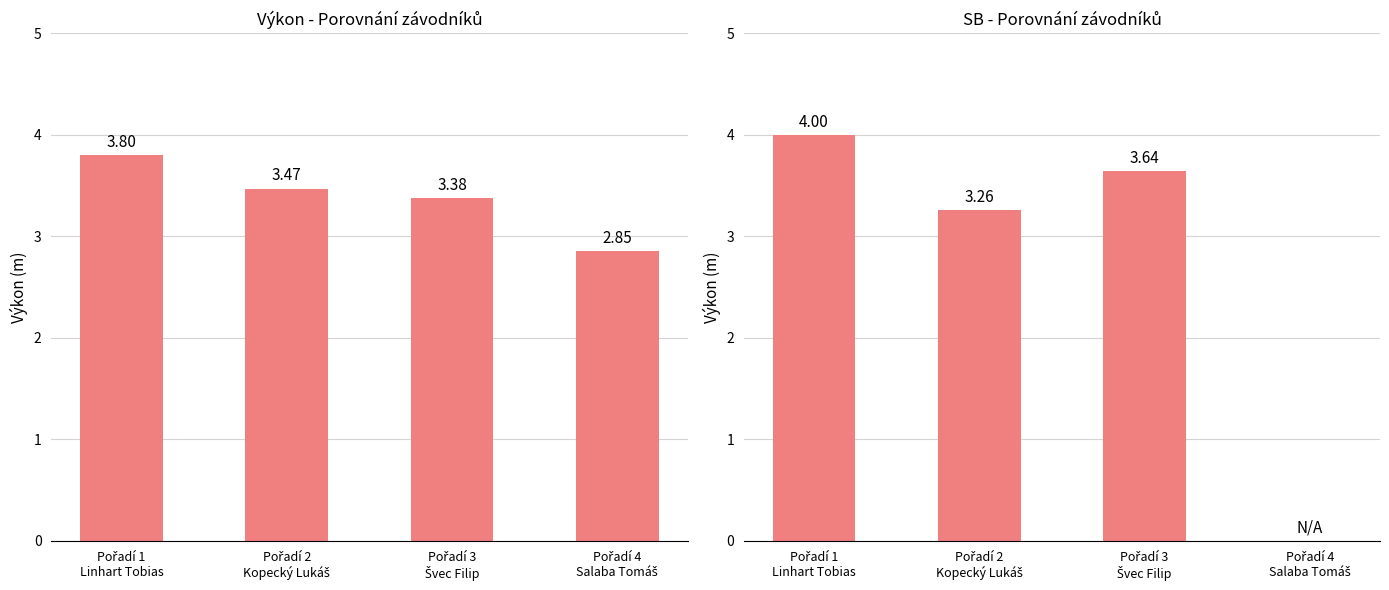

How many data points in Výkon are above 3?

3